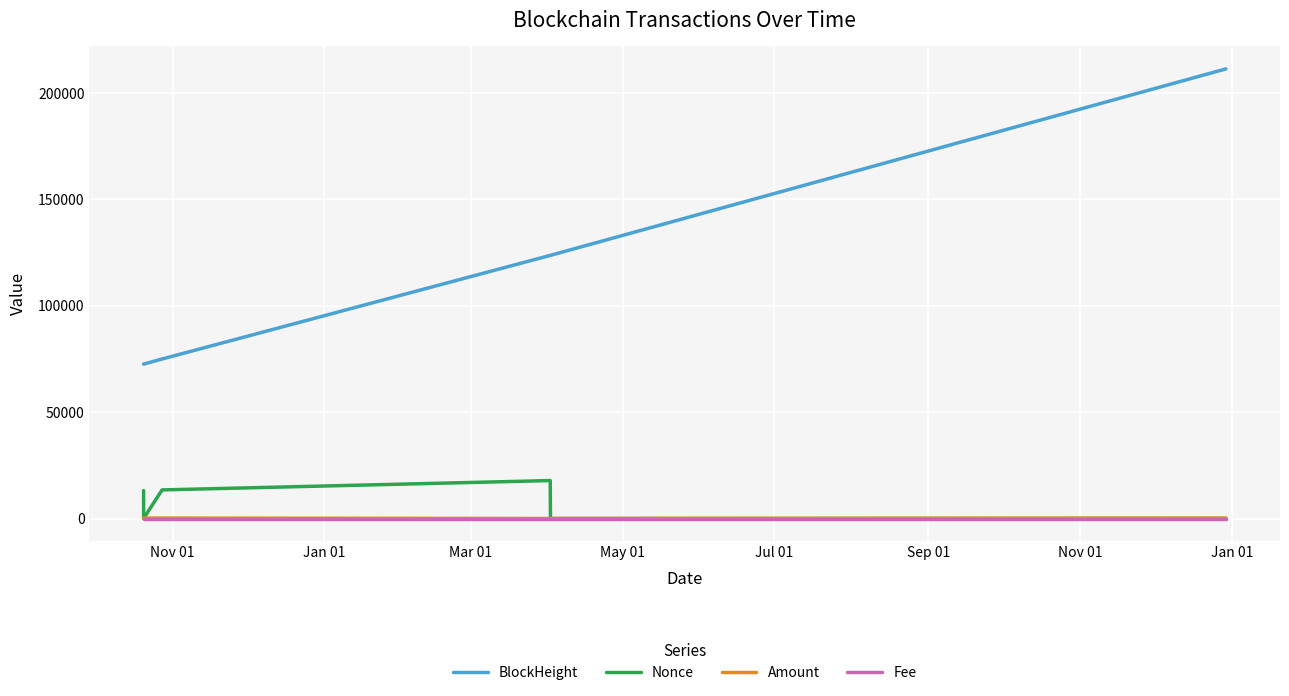

What is the highest value of the Nonce series?

17840.0